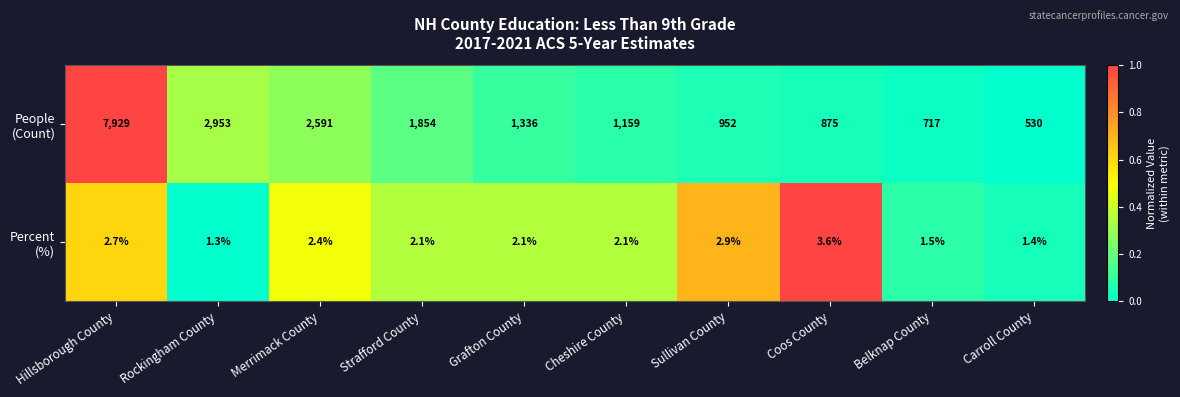

At which category is the sum across all series the highest?

Hillsborough County